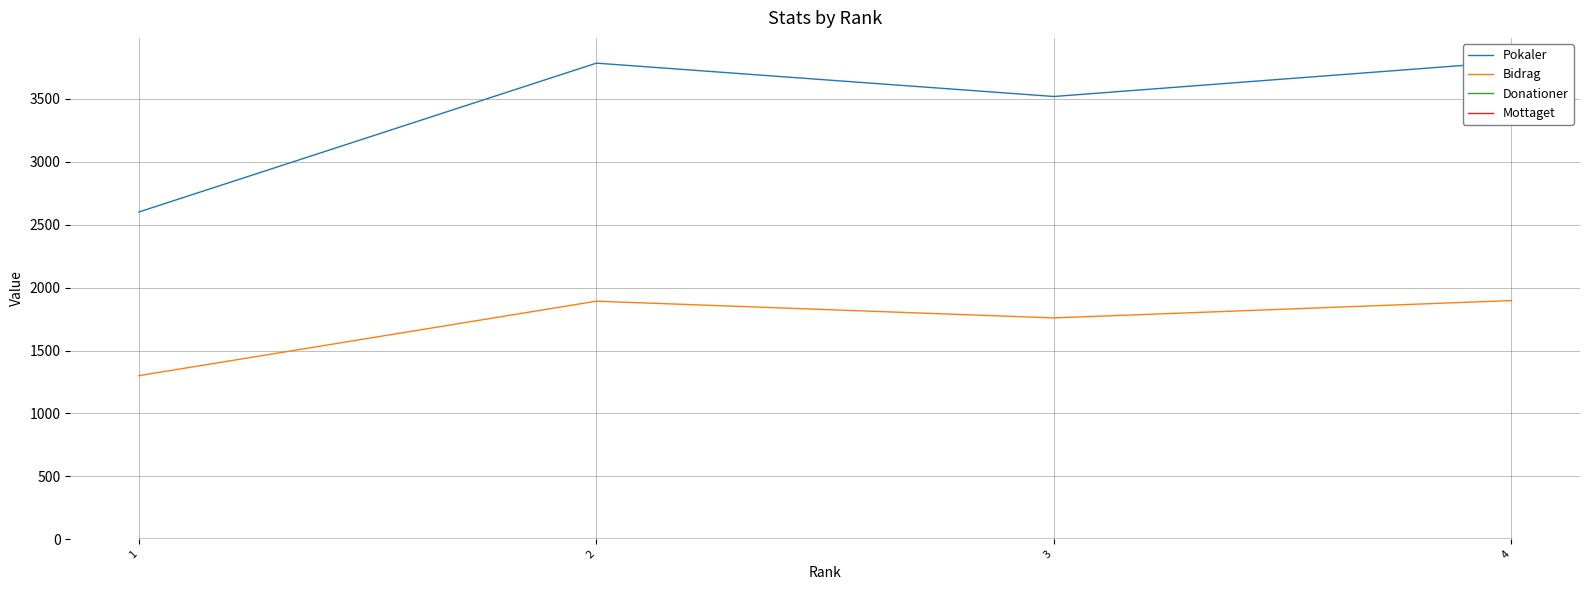

Which series has the widest spread of values?

Pokaler